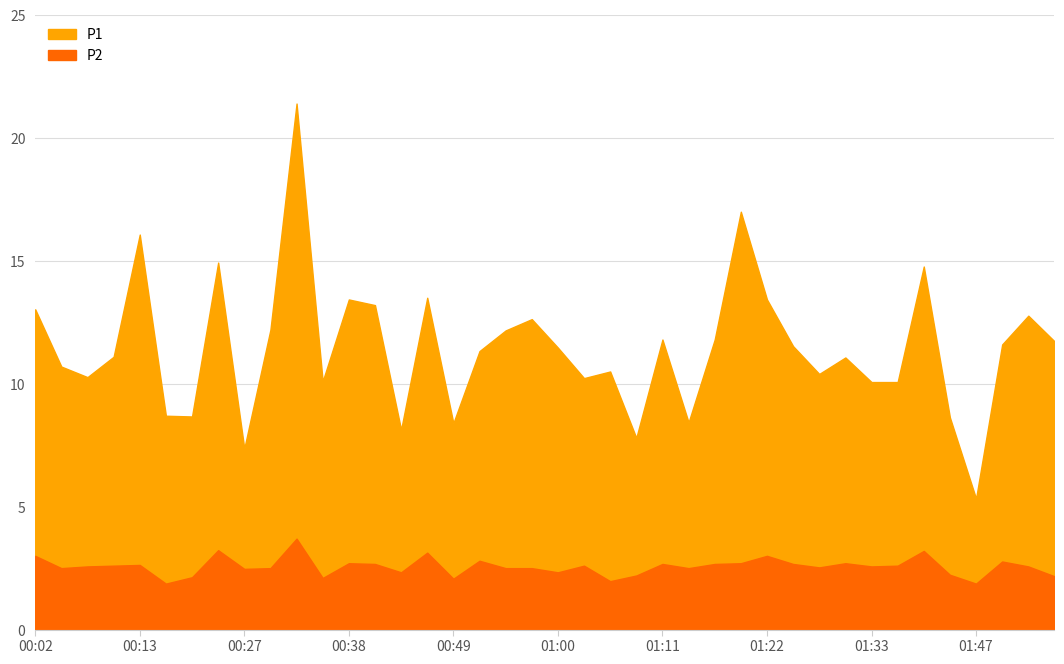

What position from the right is 00:32?

30